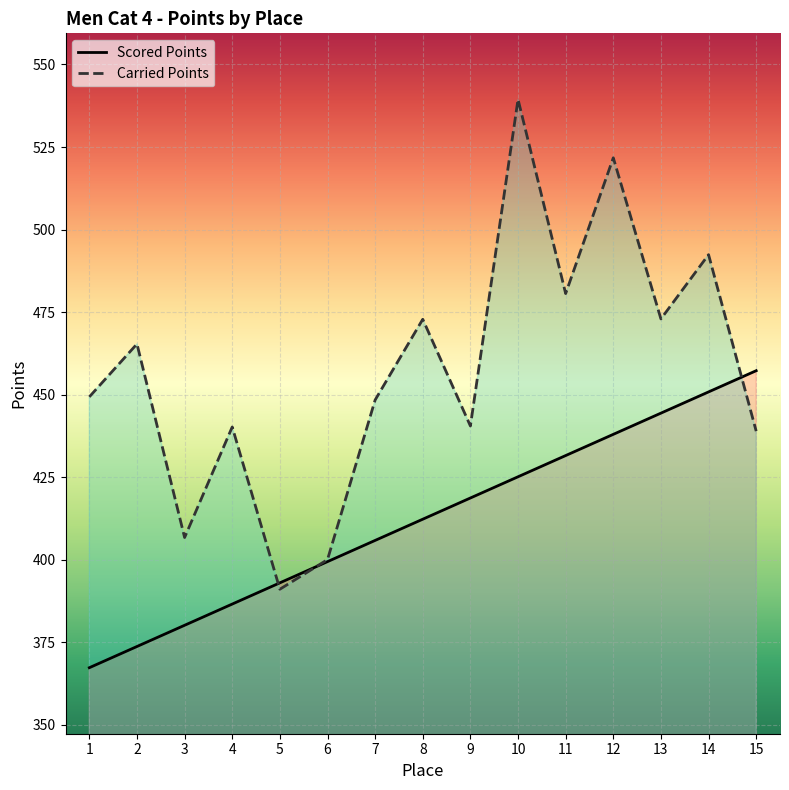

What is the average value of the Carried Points series?

457.3